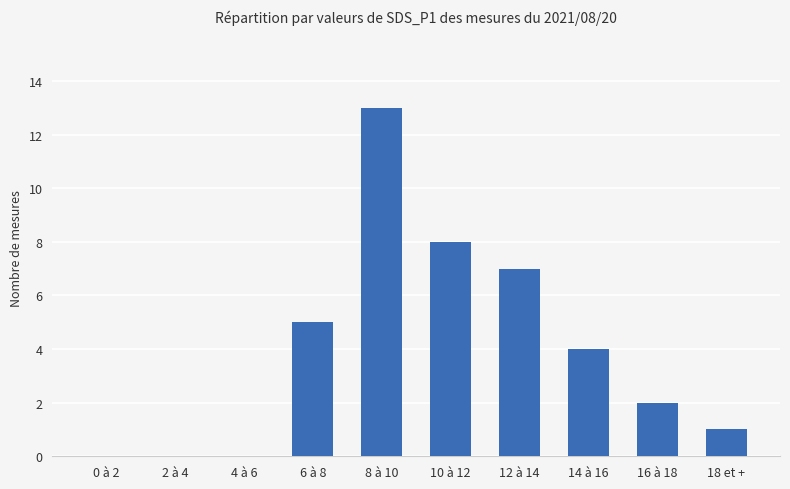

What is the maximum value shown in the chart?

13